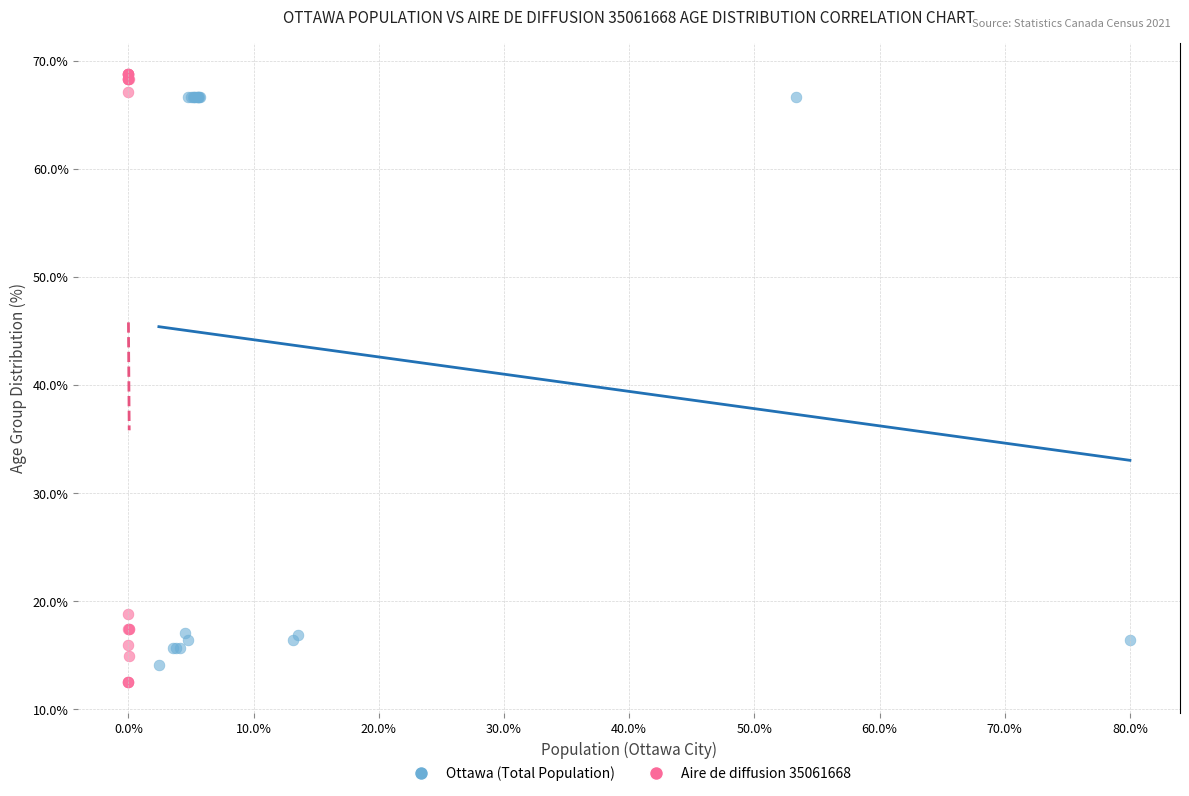

Which series has the largest Y range (max minus min)?

Aire de diffusion 35061668